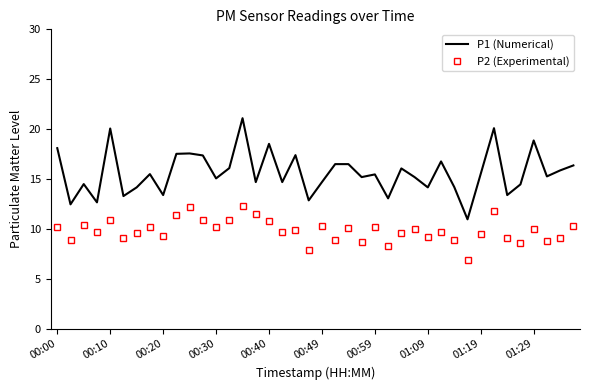

What is the maximum value shown in the chart?

21.1